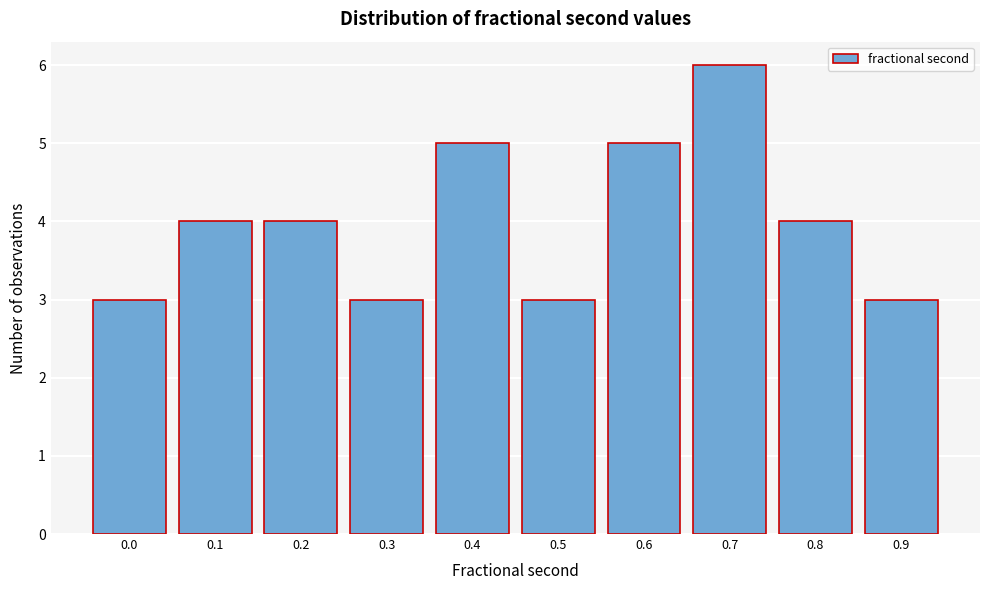

Reading left to right, what are all the values shown in this chart?

3	4	4	3	5	3	5	6	4	3